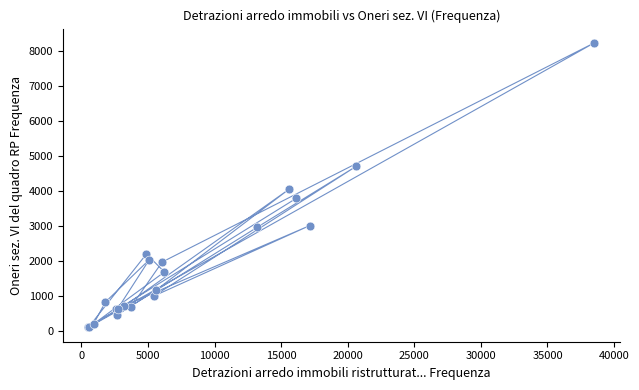

What Y value in the scatter plot is closest to 4165?

4046